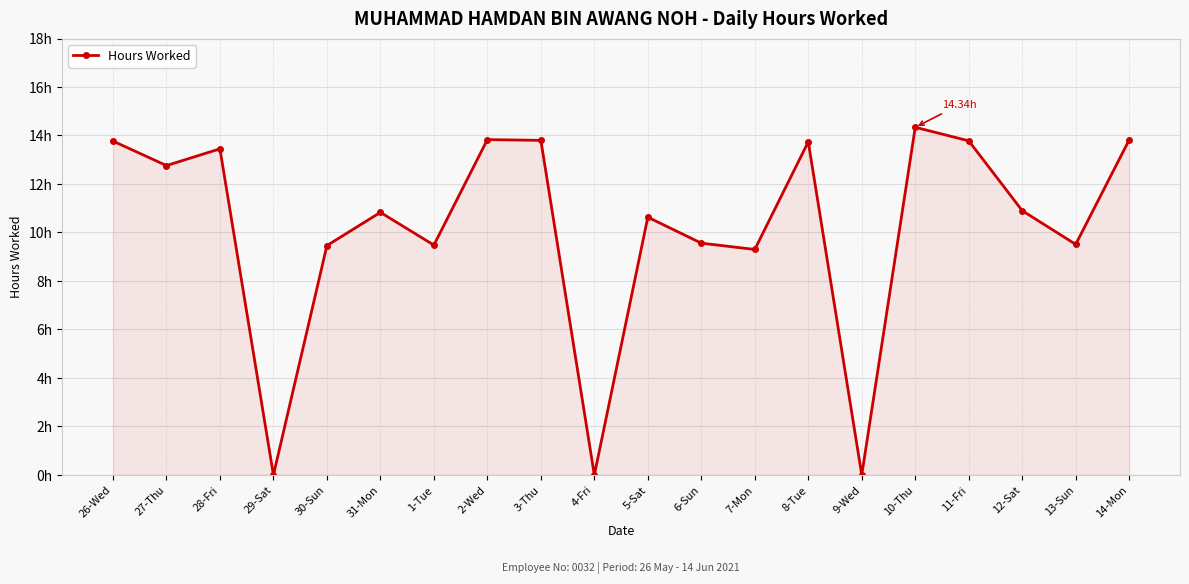

At which category does the chart reach its peak across all series?

10-Thu